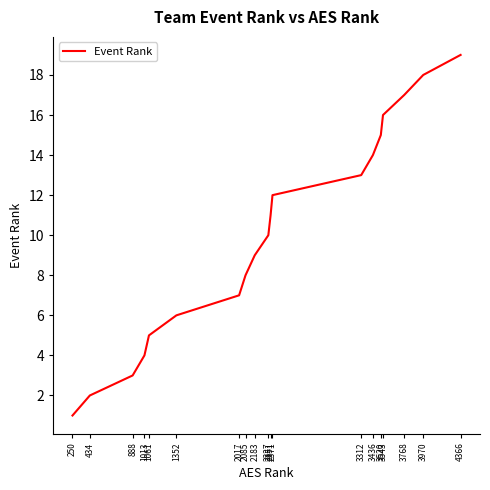

Reading left to right, extract all data points from this chart.

1	2	3	4	5	6	7	8	9	10	11	12	13	14	15	16	17	18	19